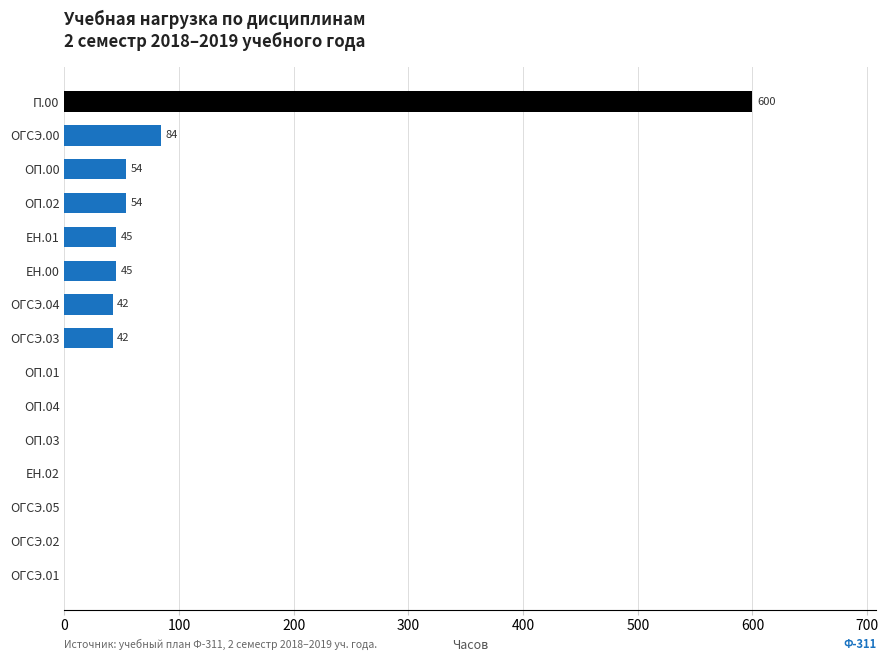

What is the ratio of the value at П.00 to the value at ОГСЭ.03?

14.3